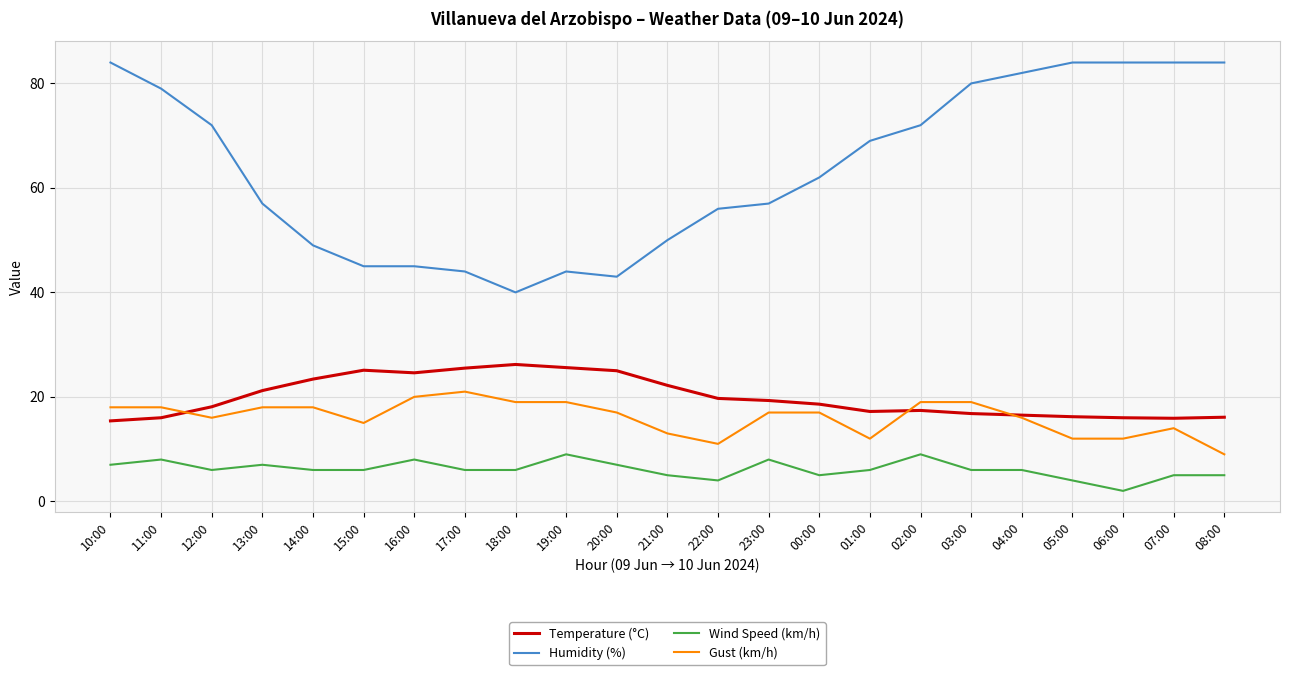

At which label does Humidity (%) first exceed 62?

10:00